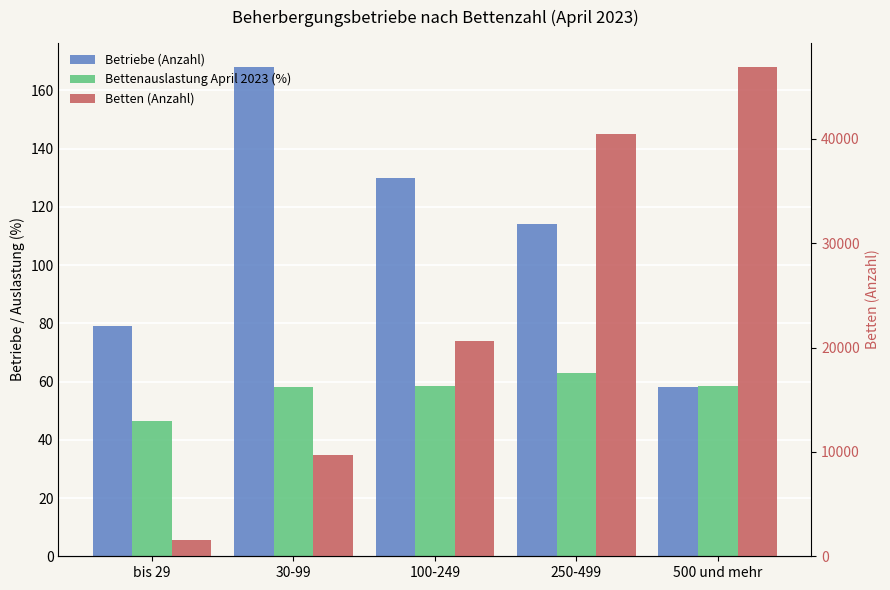

Rank the series at 30-99 from lowest to highest value.

Bettenauslastung April 2023 (%), Betriebe (Anzahl), Betten (Anzahl)